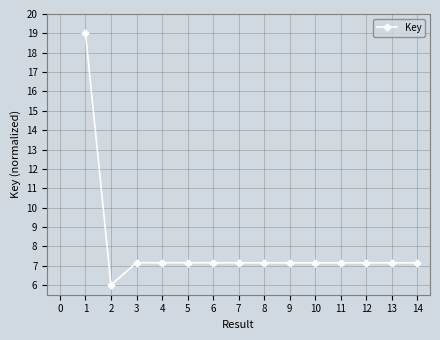

Read the value at 4.

7.2